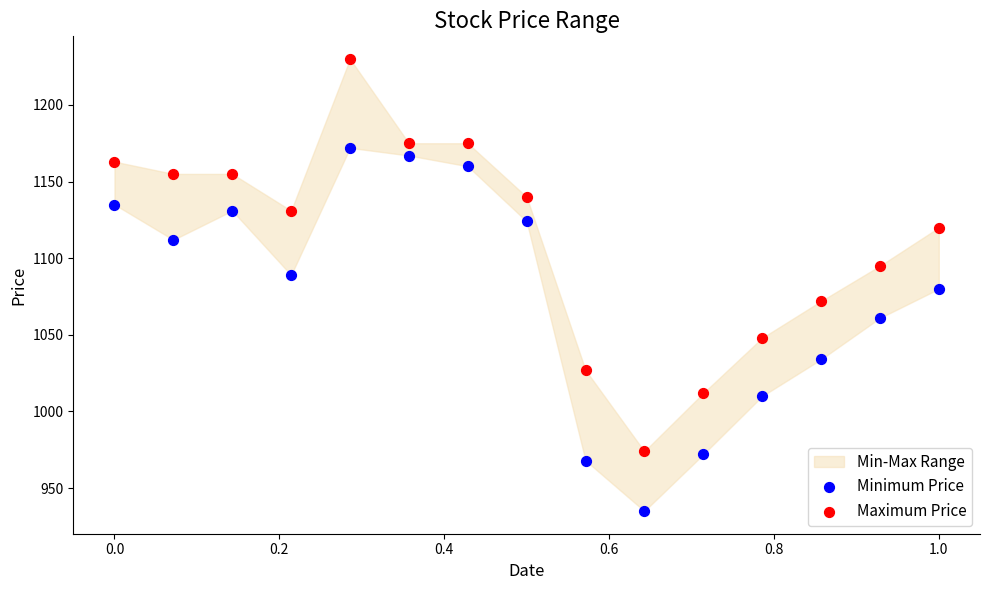

Which series reaches the maximum Y coordinate?

Maximum Price